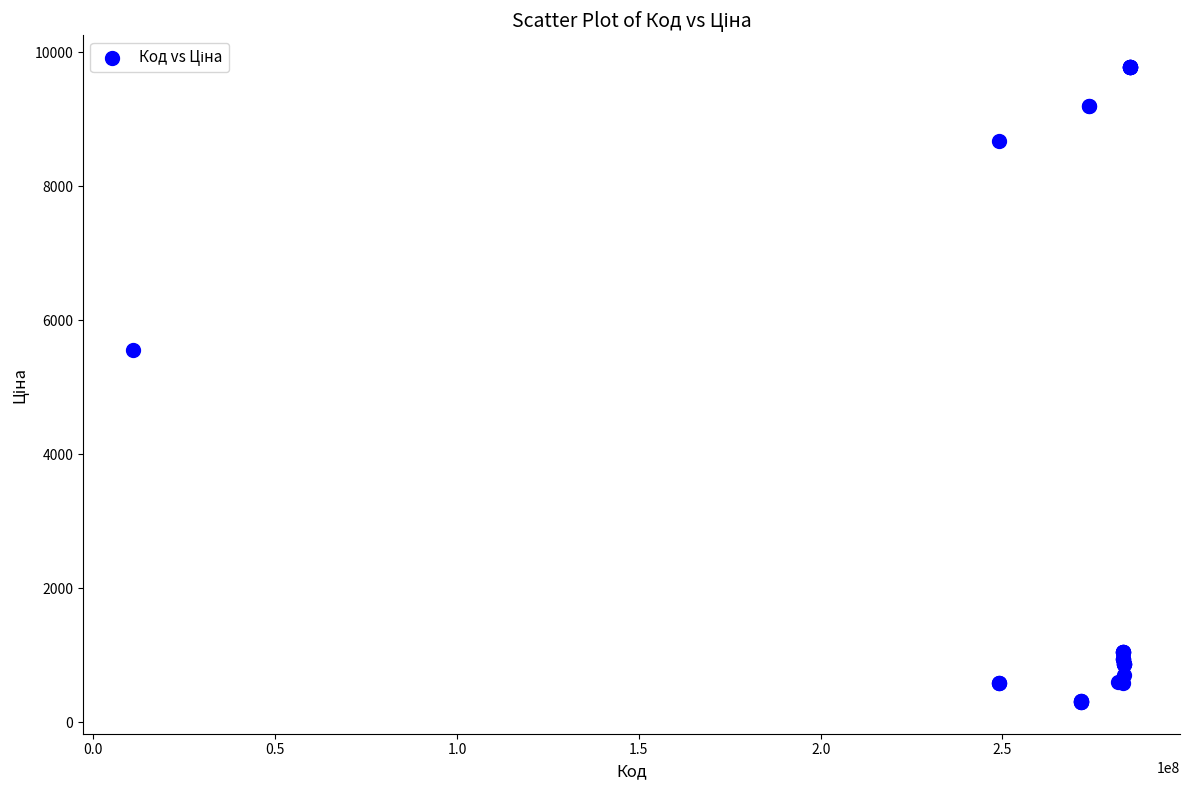

What Y value in the scatter plot is closest to 5039?

5560.3